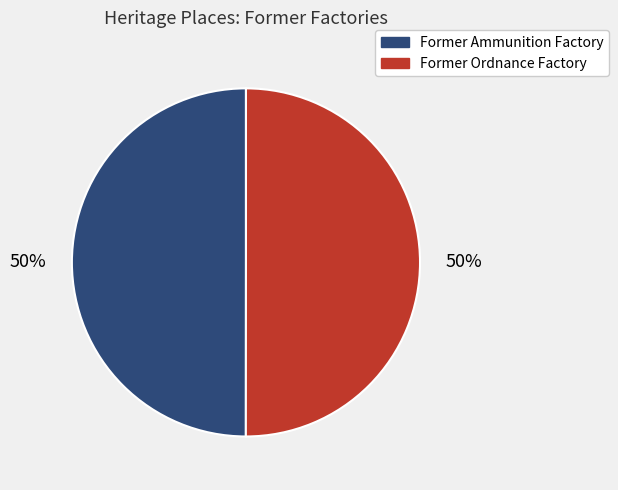

Combined, do Former Ammunition Factory and Former Ordnance Factory account for over 50%?

Yes